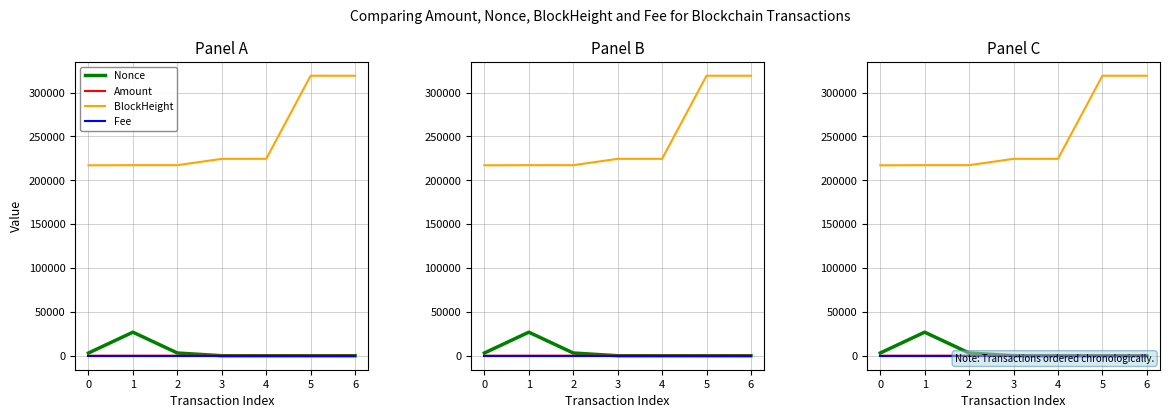

Reading right to left, extract all data points from this chart.

Nonce: 3.0	2.0	1.0	0.0	3106.0	26840.0	3098.0
Amount: 31.1	10.0	35.0	5.0	53.9	26.2	2.0
BlockHeight: 319250.0	319248.0	224490.0	224478.0	217252.0	217252.0	217124.0
Fee: 0.0	0.0	0.0	0.0	0.0	0.0	0.0